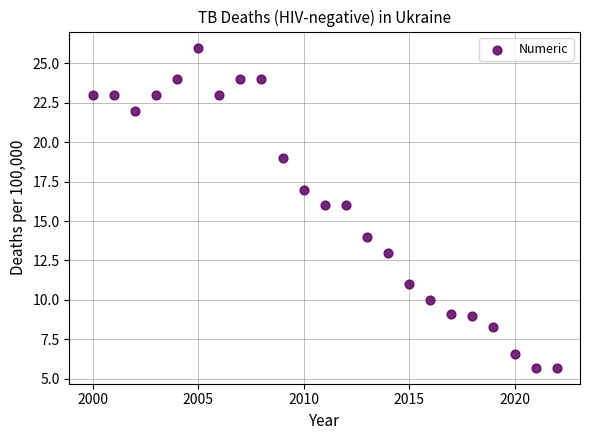

What is the range of Y values (max minus min)?

20.3